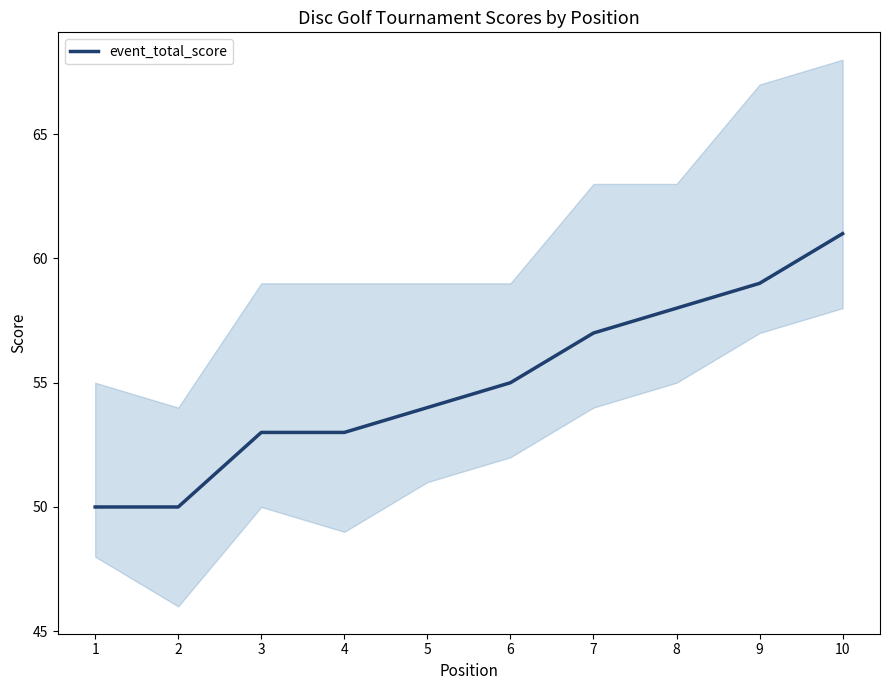

The value at 7 is 57. True or false?

True